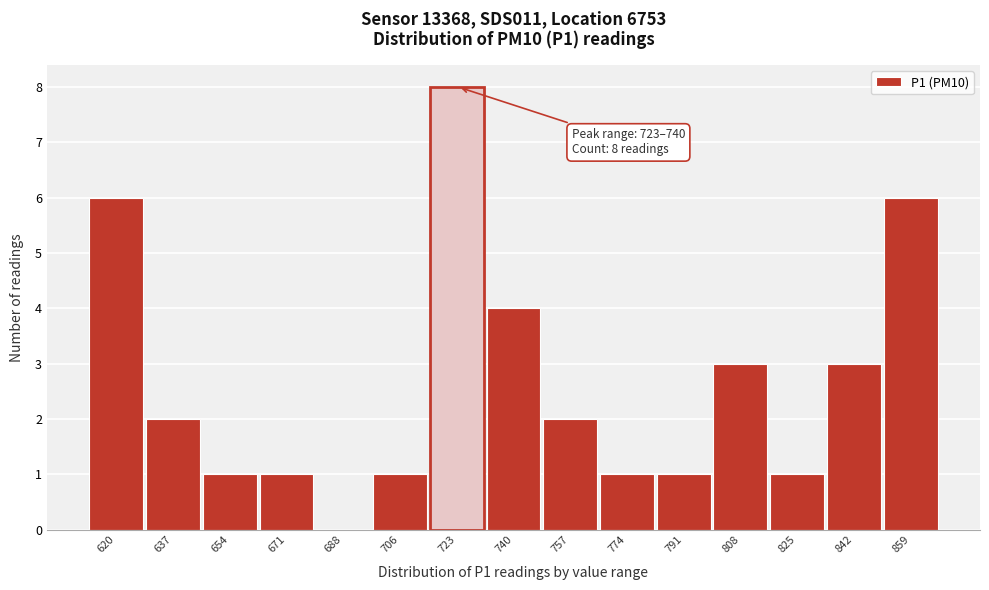

Reading right to left, transcribe all the data shown in this chart.

859=6	842=3	825=1	808=3	791=1	774=1	757=2	740=4	723=8	706=1	688=0	671=1	654=1	637=2	620=6